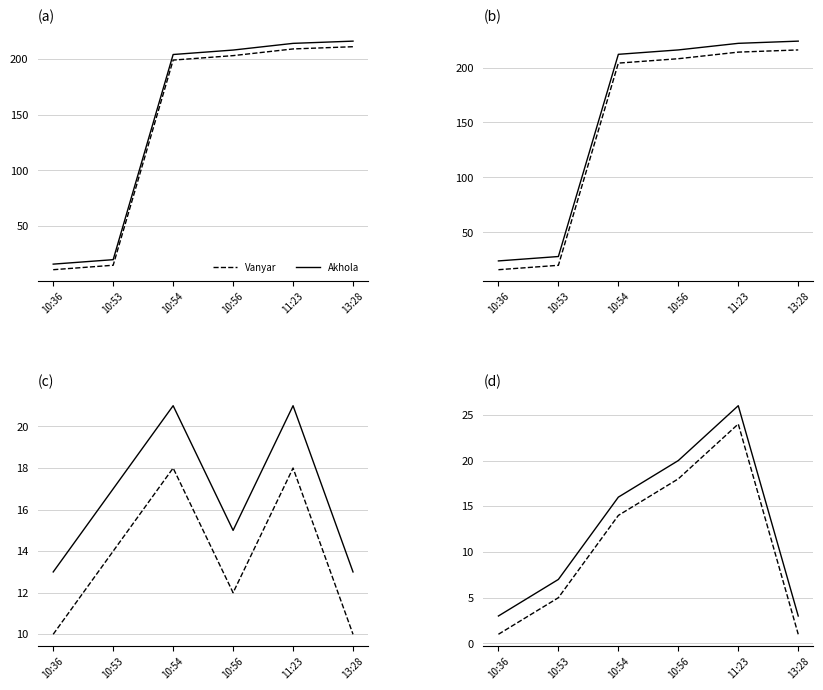

At how many categories does at least one series exceed 22?

1